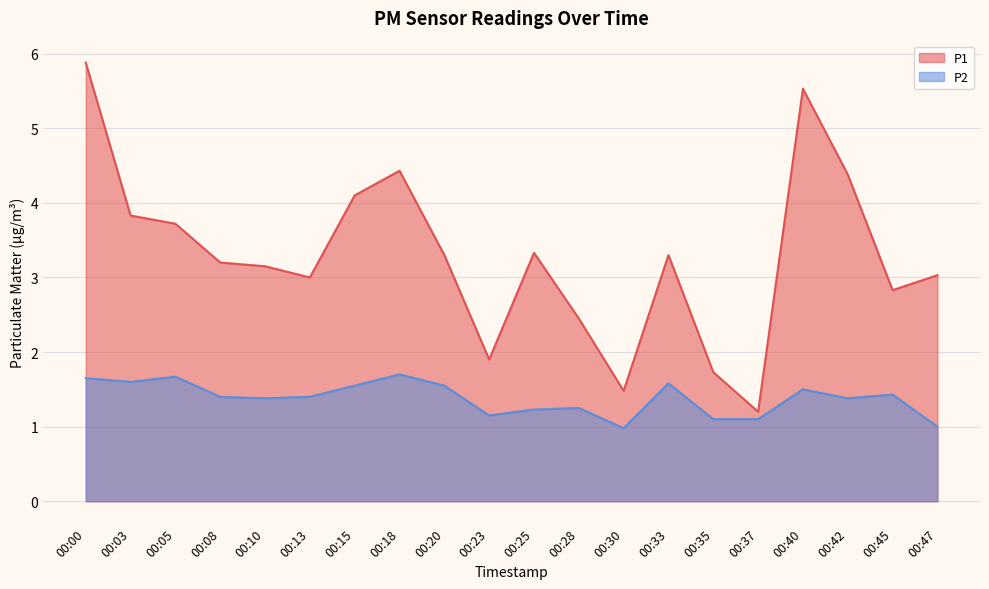

What is the value of the P1 point at the 1st from the left?

5.9